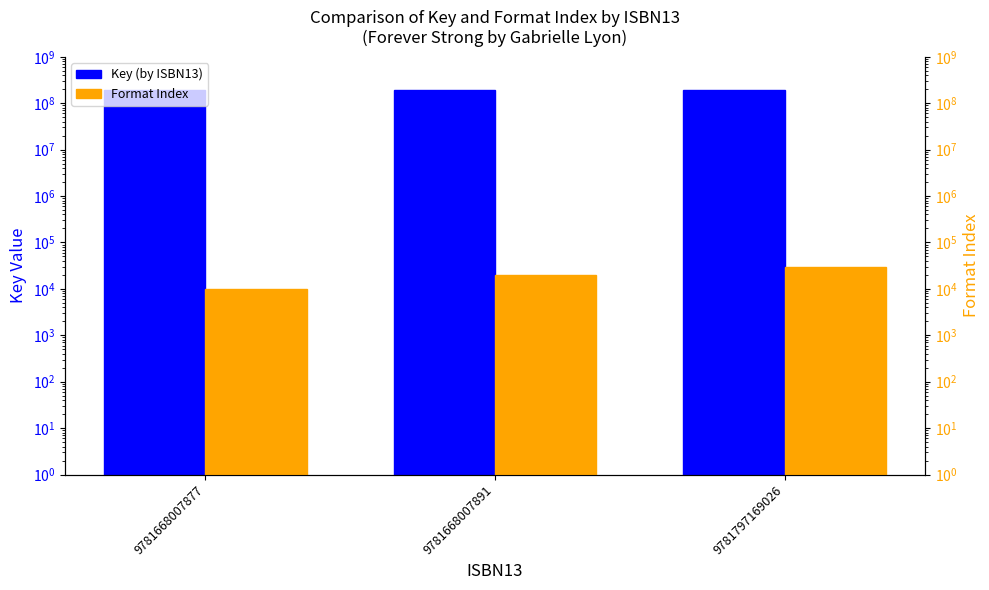

Which series has the largest total across all categories?

Key (by ISBN13)